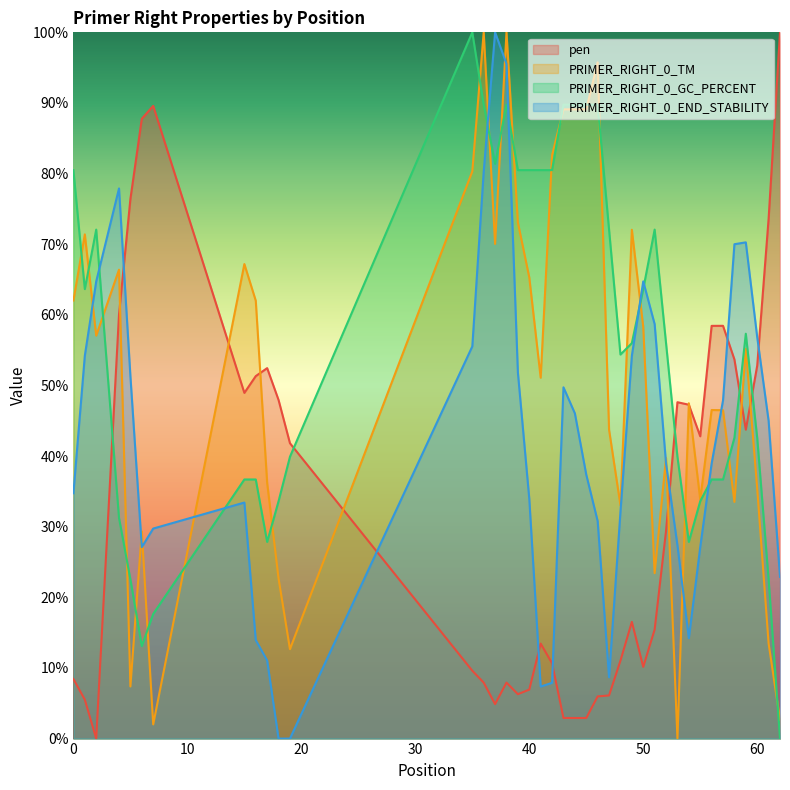

At how many categories does at least one series exceed 92?

6